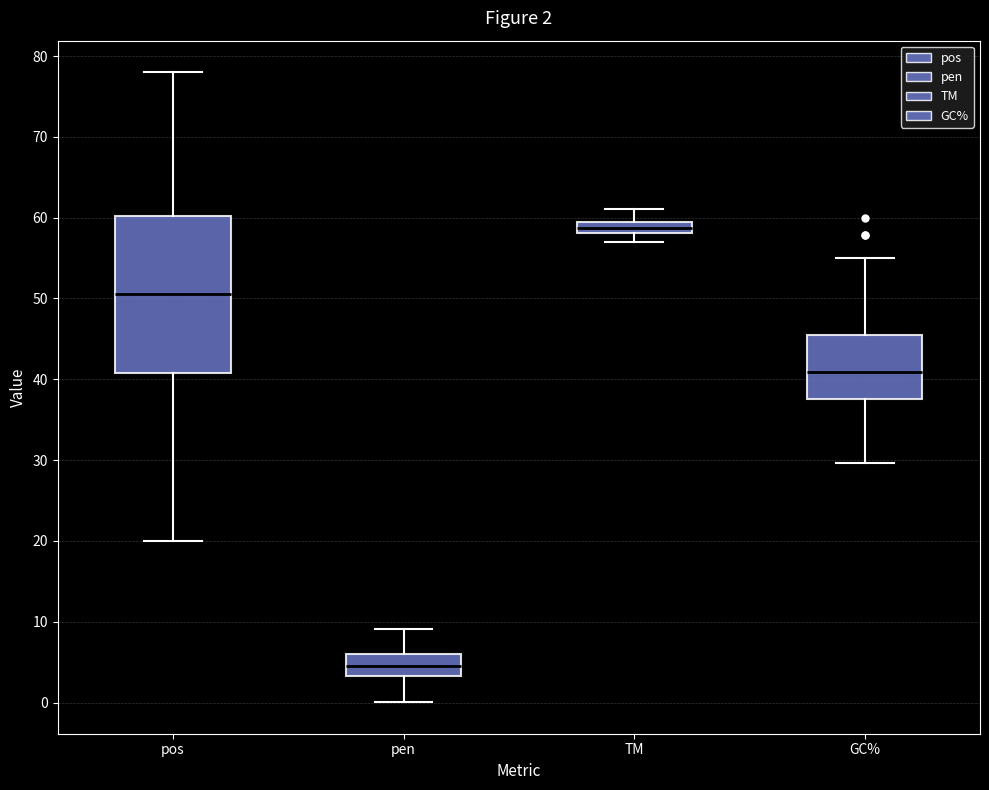

Comparing the boxes themselves (not the whiskers), which one is the tallest?

pos